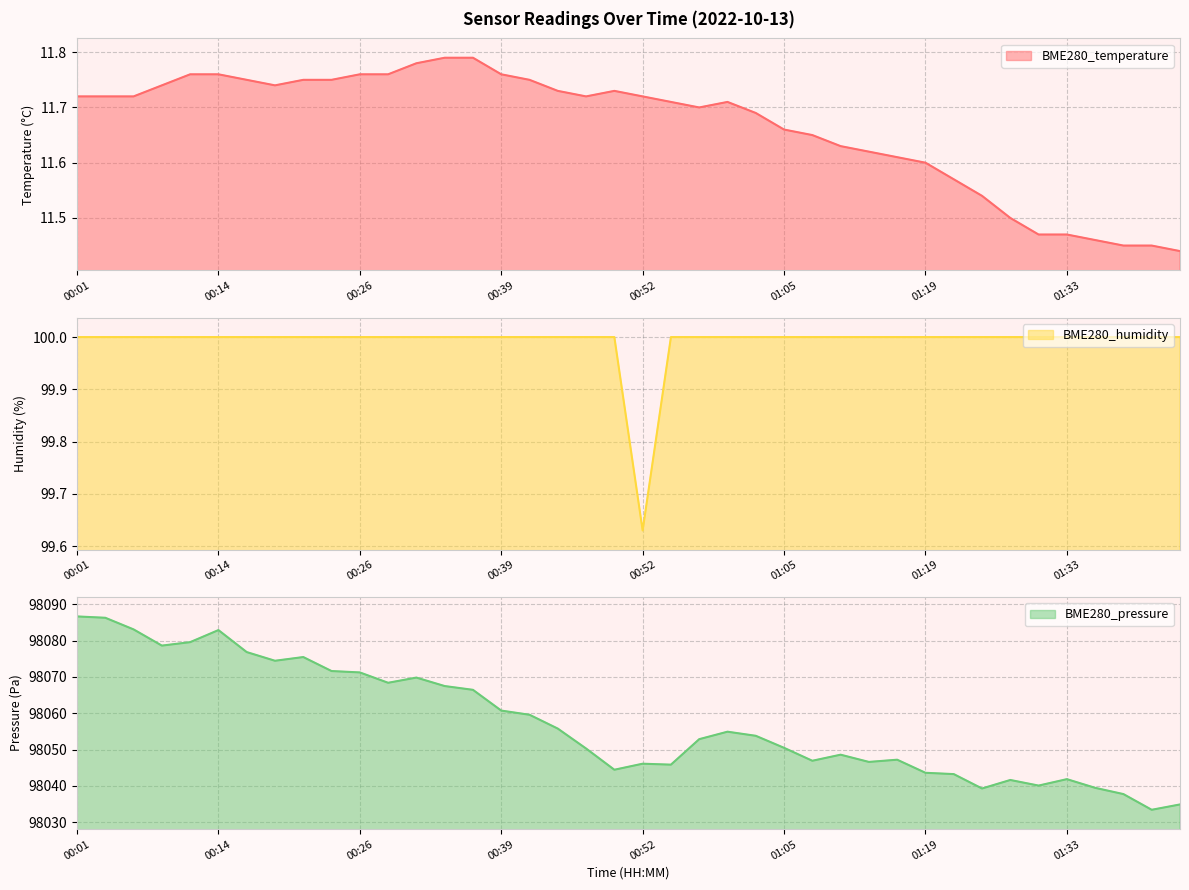

The BME280_temperature series shows 11.7 at 00:52. True or false?

True